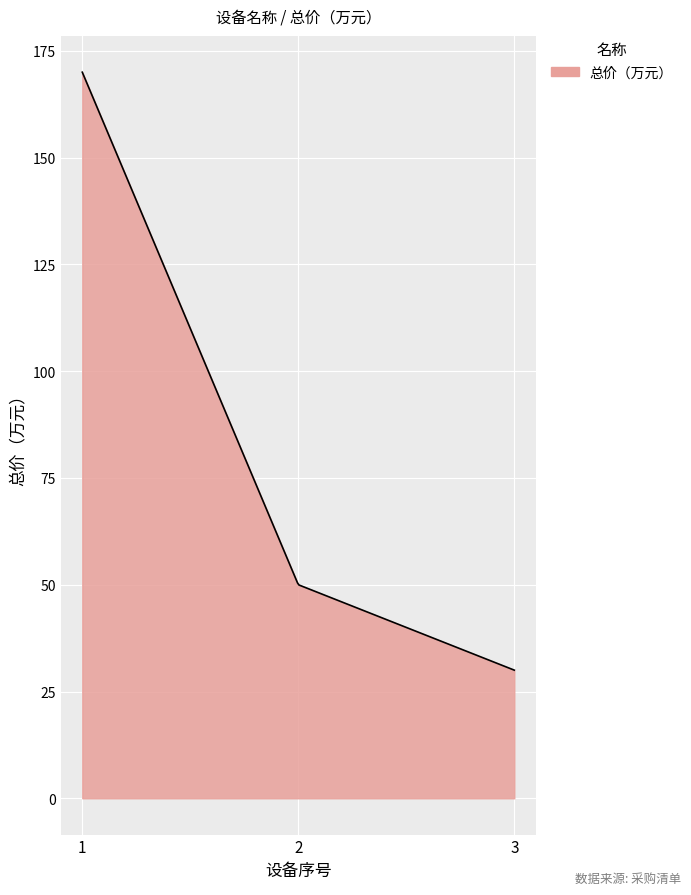

What is the greatest value displayed?

170.0